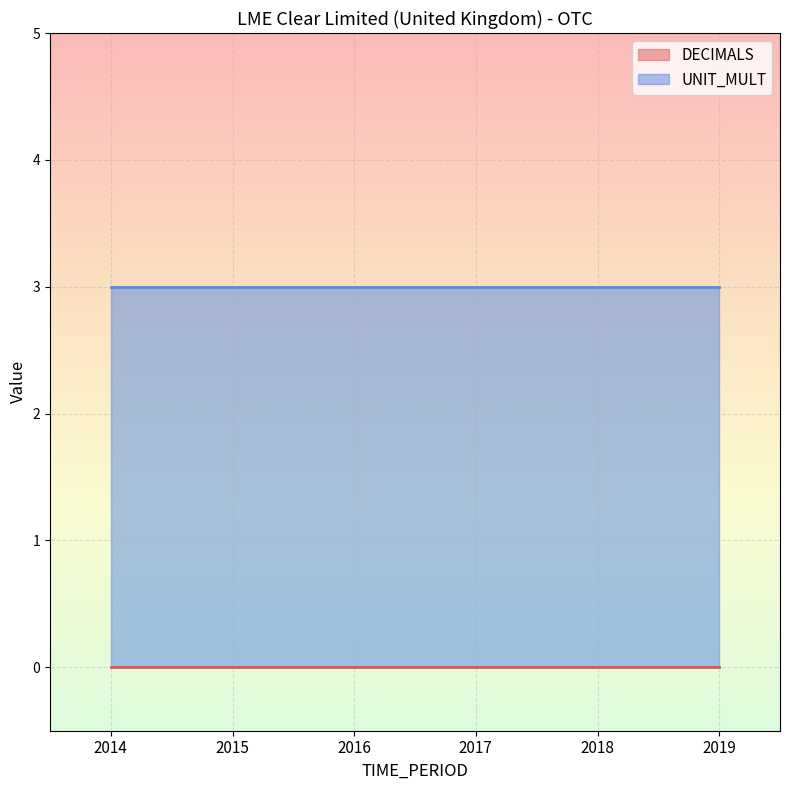

Does the chart display data point markers on the line(s)?

No